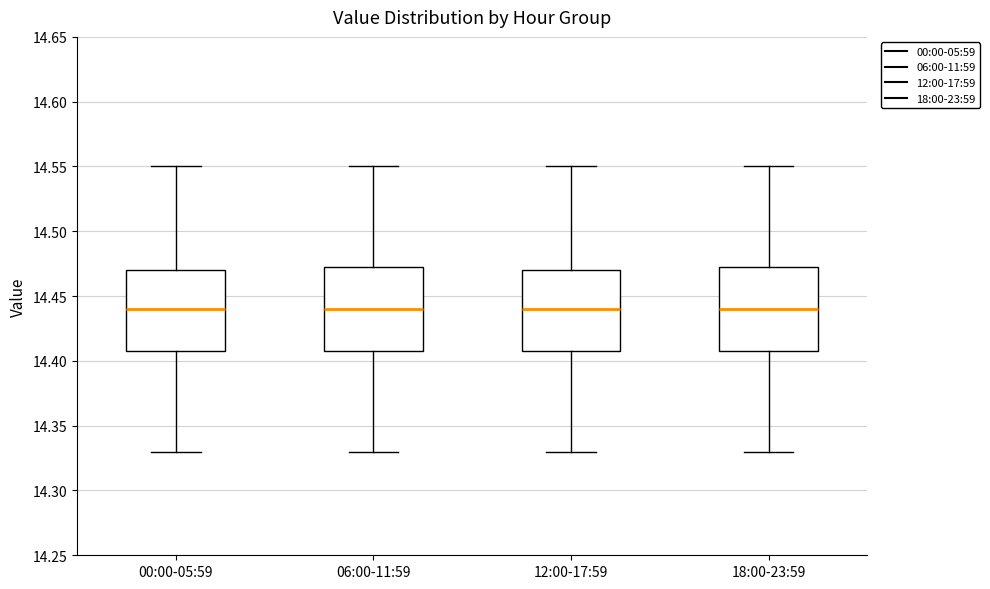

Where does the upper whisker of the box for 06:00-11:59 end on the y-axis? The values are not printed on the chart, so give them approximately, as read against the axis.

14.550